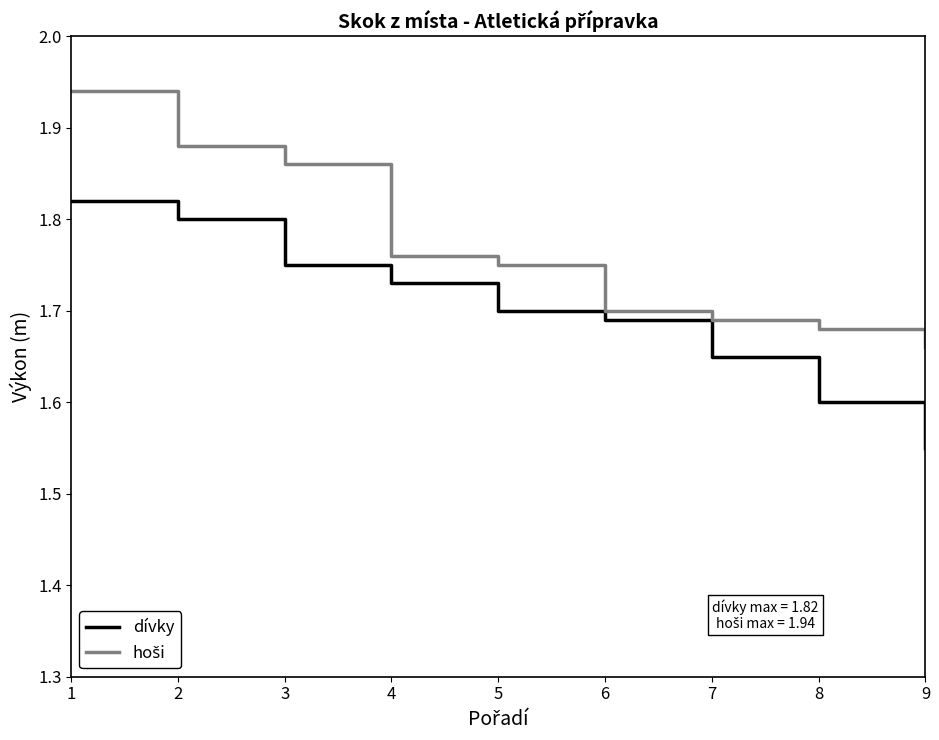

Between 6 and 9, which series saw the biggest shift?

dívky